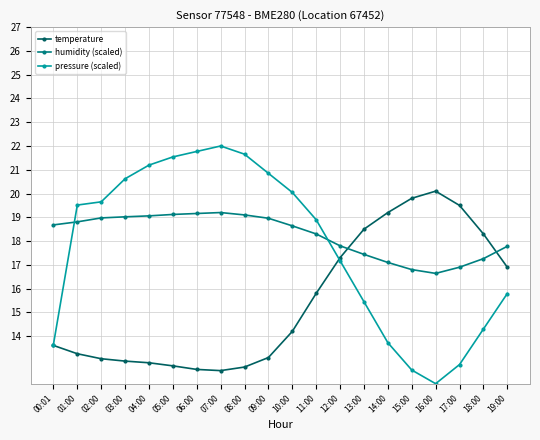

Where does the temperature series first go above 14?

10:00